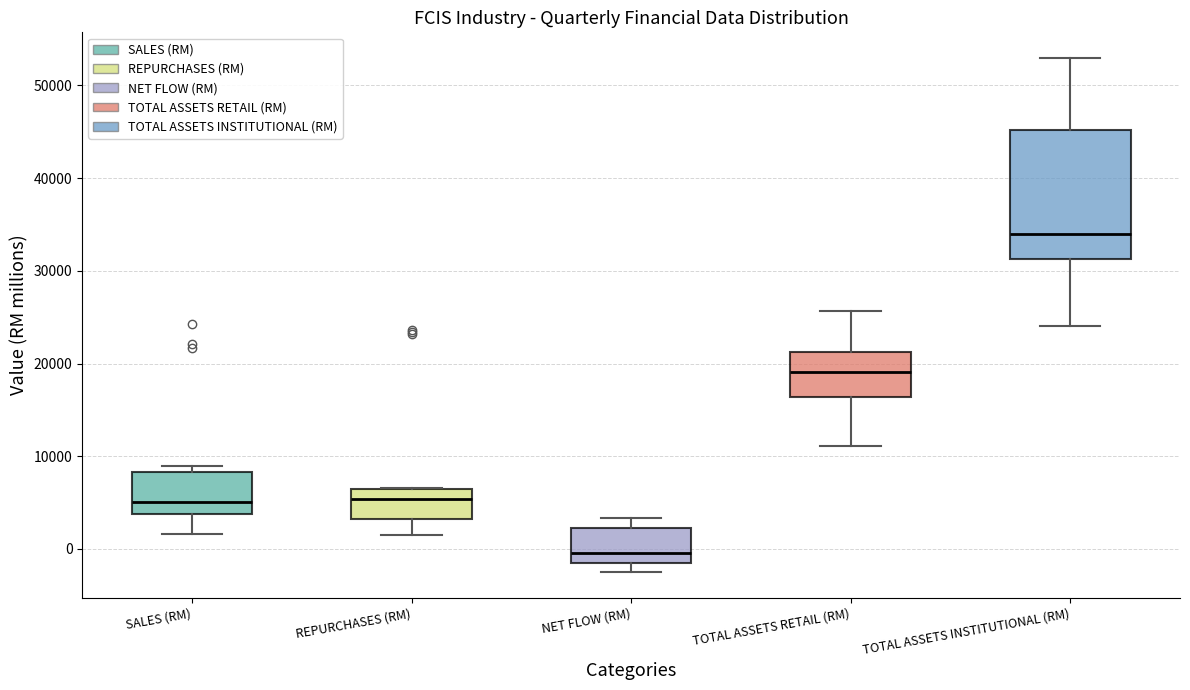

Which box has the lowest median line?

NET FLOW (RM)